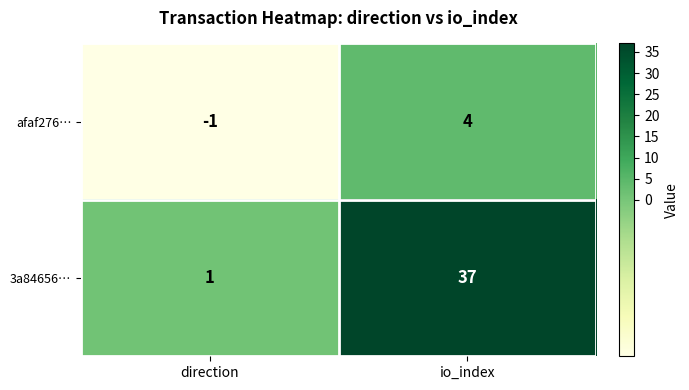

What is the spread (max minus min) of values at io_index?

33